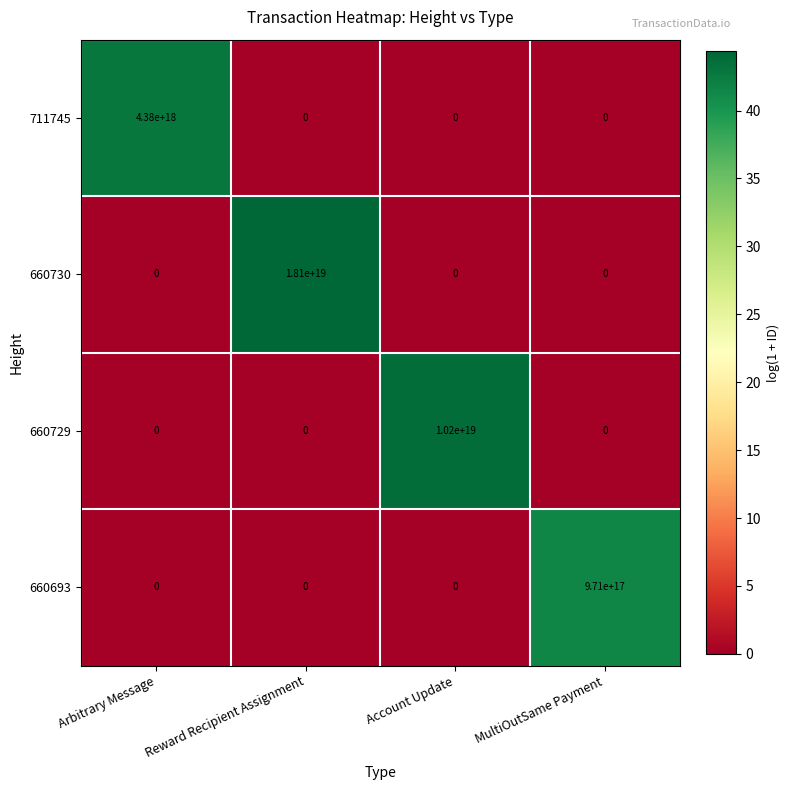

List the series in order of their overall mean, lowest first.

660693, 711745, 660729, 660730